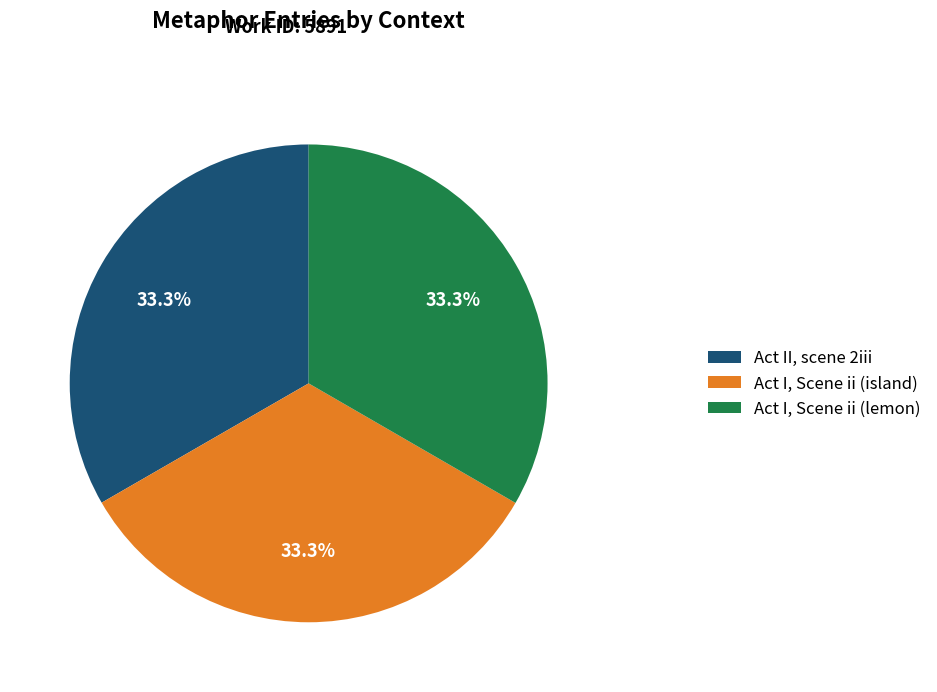

How many slices are in this pie chart?

3